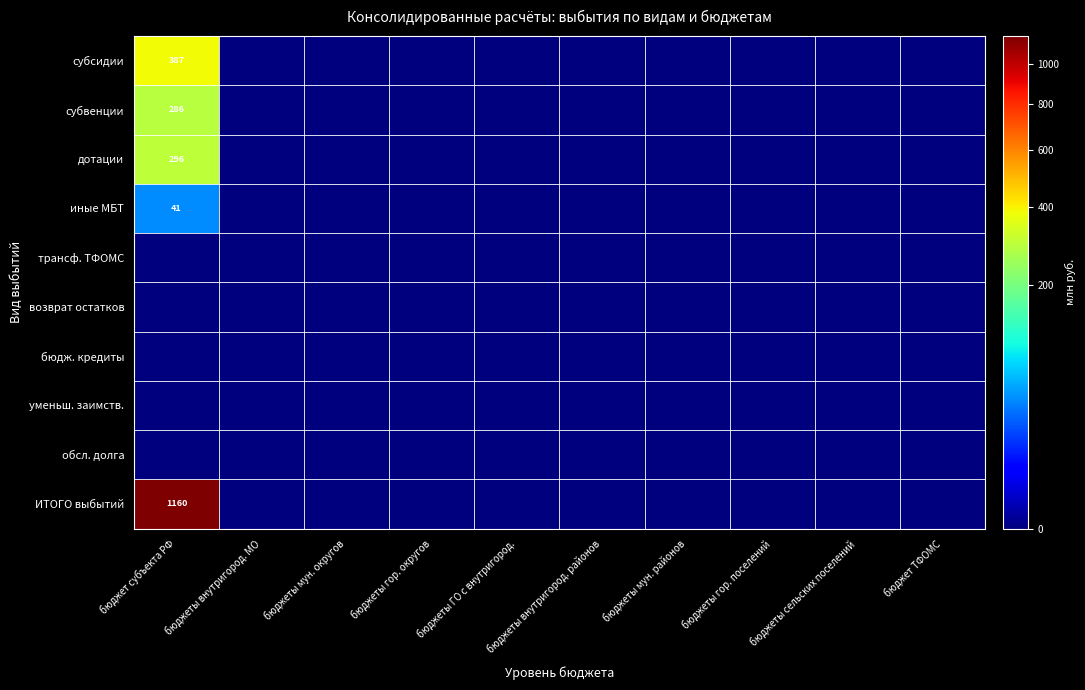

Is the value of ИТОГО выбытий at бюджеты внутригород. МО greater than the value of иные МБТ at бюджеты гор. округов?

No